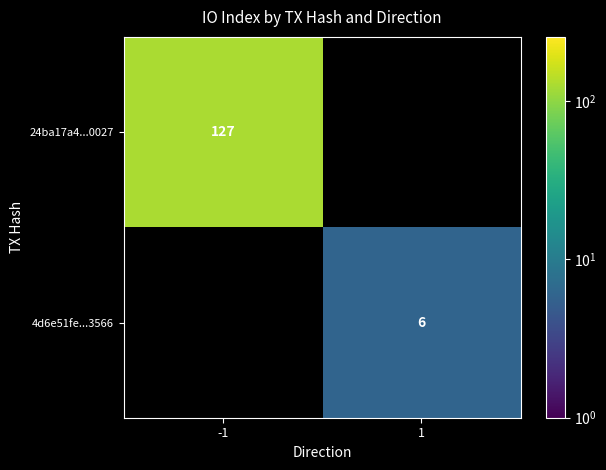

The 24ba17a4...0027 series shows 127 at -1. True or false?

True